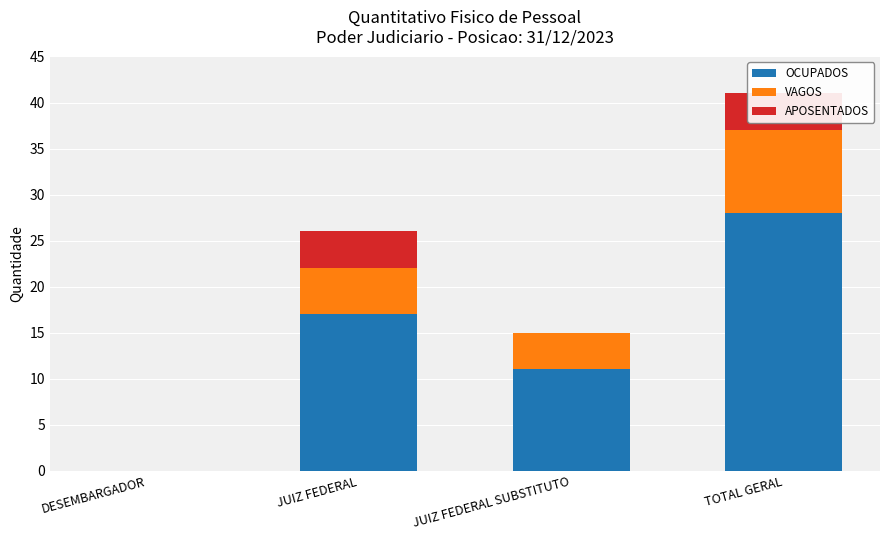

What is the sum of the OCUPADOS values at DESEMBARGADOR and TOTAL GERAL?

28